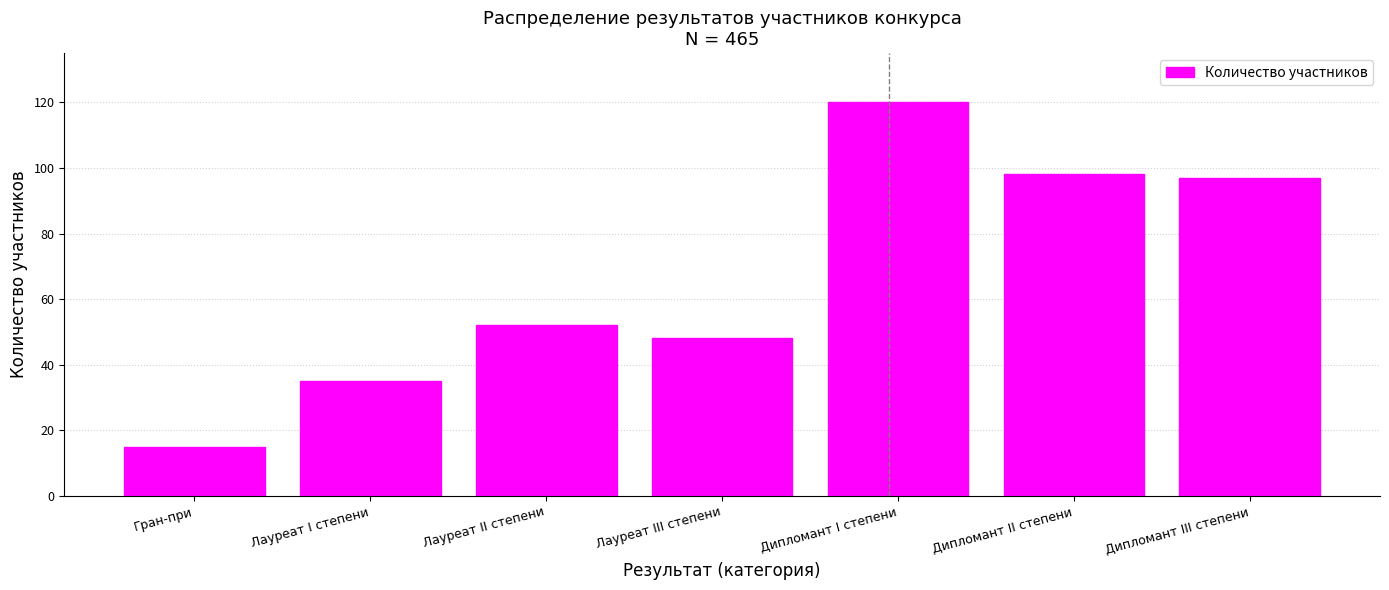

Reading left to right, extract all data points from this chart.

15	35	52	48	120	98	97